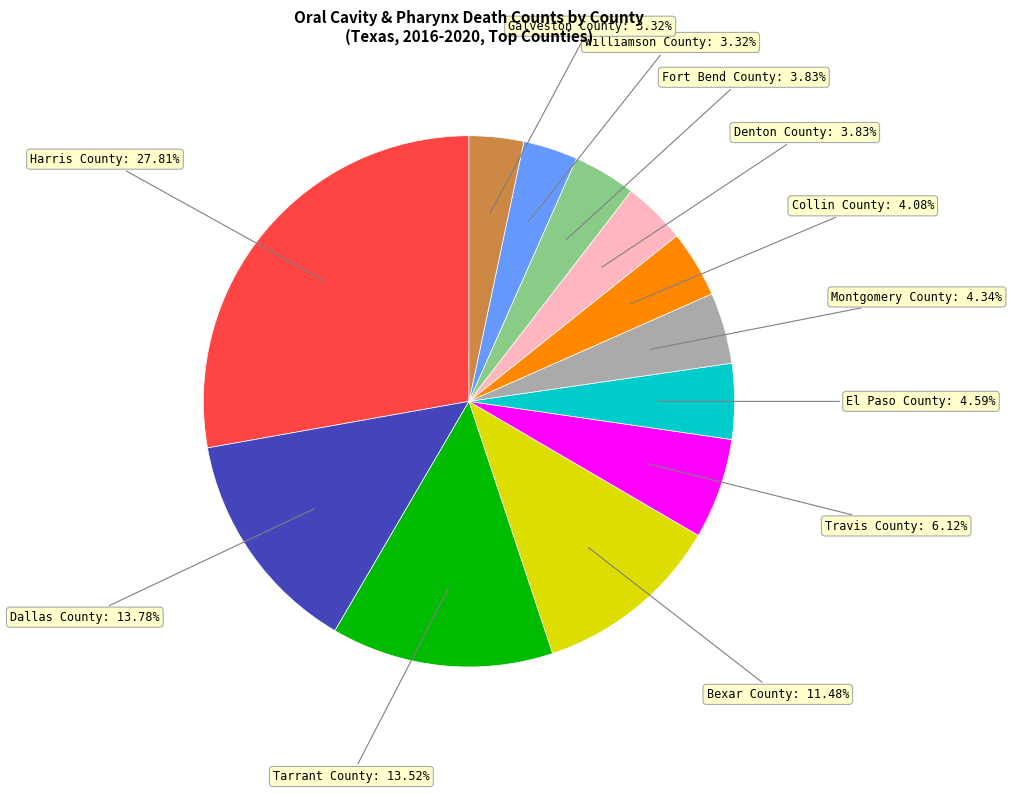

Does any single category account for the majority?

No